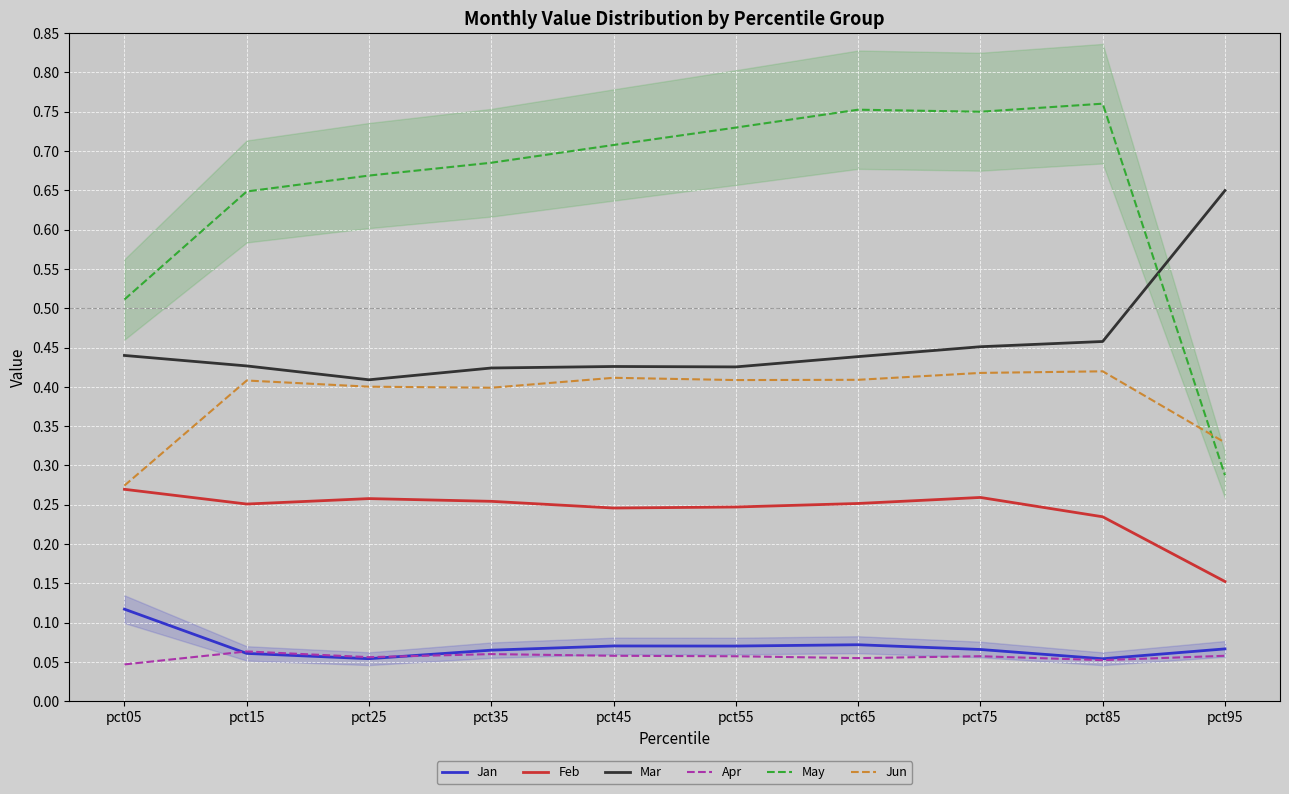

What is the total value across all series at pct95?

1.5